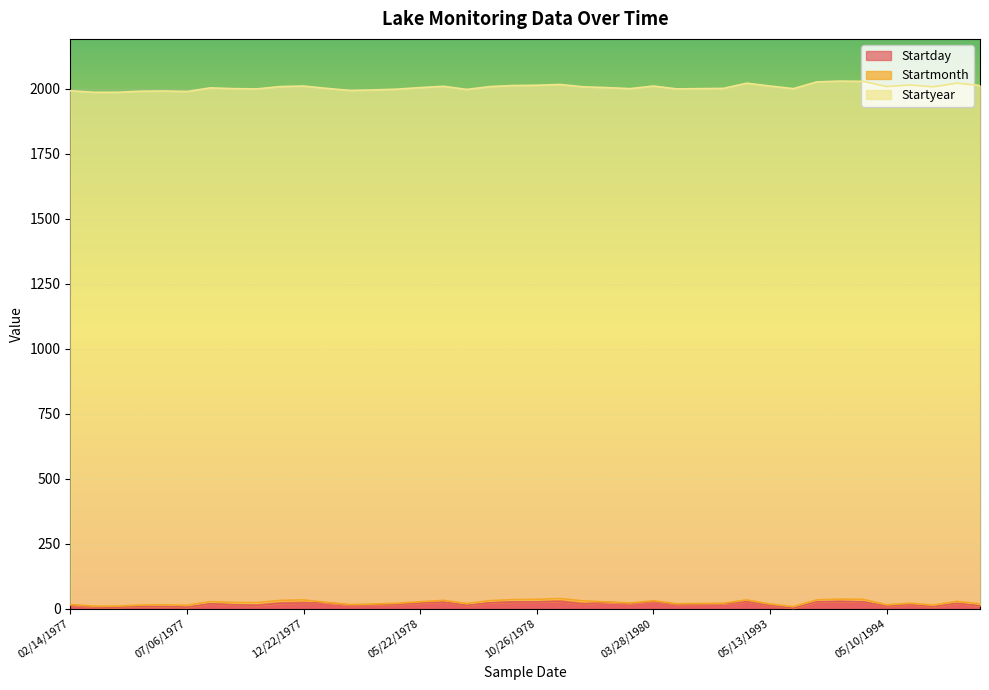

Reading left to right, list all the values displayed in this chart.

Startday: 14	7	6	9	9	6	19	15	13	21	22	23	14	15	17	22	26	13	23	26	26	28	18	25	20	28	17	18	19	27	13	2	27	28	26	10	16	8	21	11
Startmonth: 2	3	4	5	6	7	8	9	10	11	12	1	2	3	4	5	6	7	8	9	10	11	12	1	2	3	2	2	2	7	5	6	7	9	10	5	5	6	7	8
Startyear: 1977	1977	1977	1977	1977	1977	1977	1977	1977	1977	1977	1978	1978	1978	1978	1978	1978	1978	1978	1978	1978	1978	1978	1979	1979	1980	1981	1981	1981	1988	1993	1993	1993	1993	1993	1994	1994	1994	1994	1994